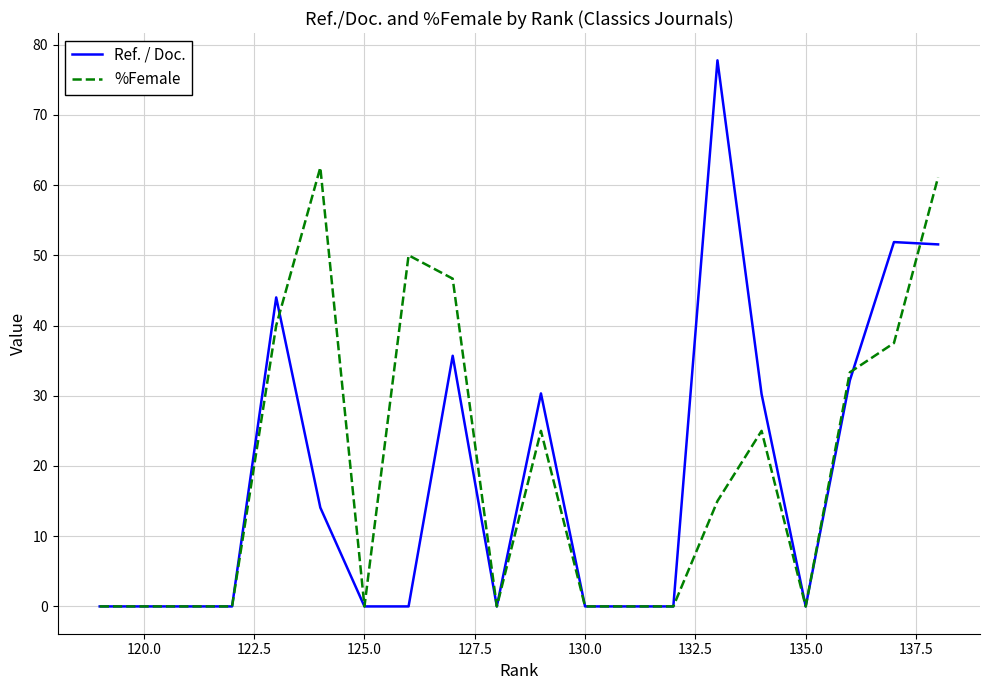

What is the maximum value for %Female?

62.5